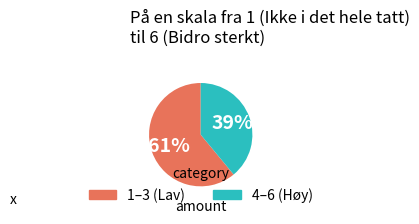

Which has a higher value, 1–3 (Lav) or 4–6 (Høy)?

1–3 (Lav)